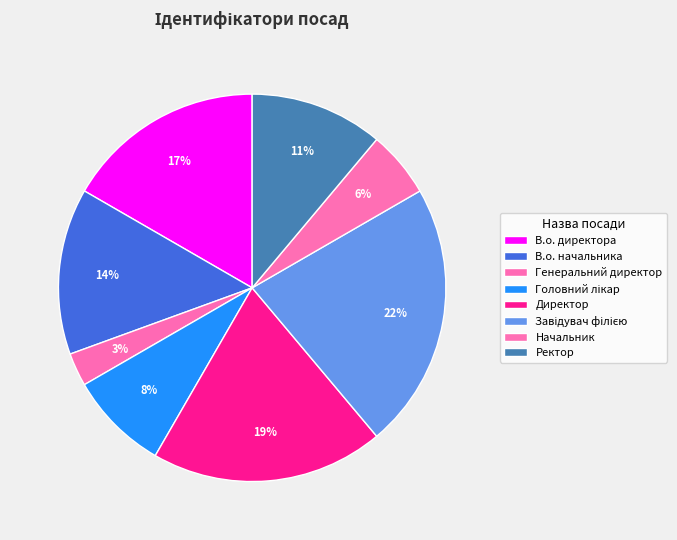

How many segments does this pie chart have?

8